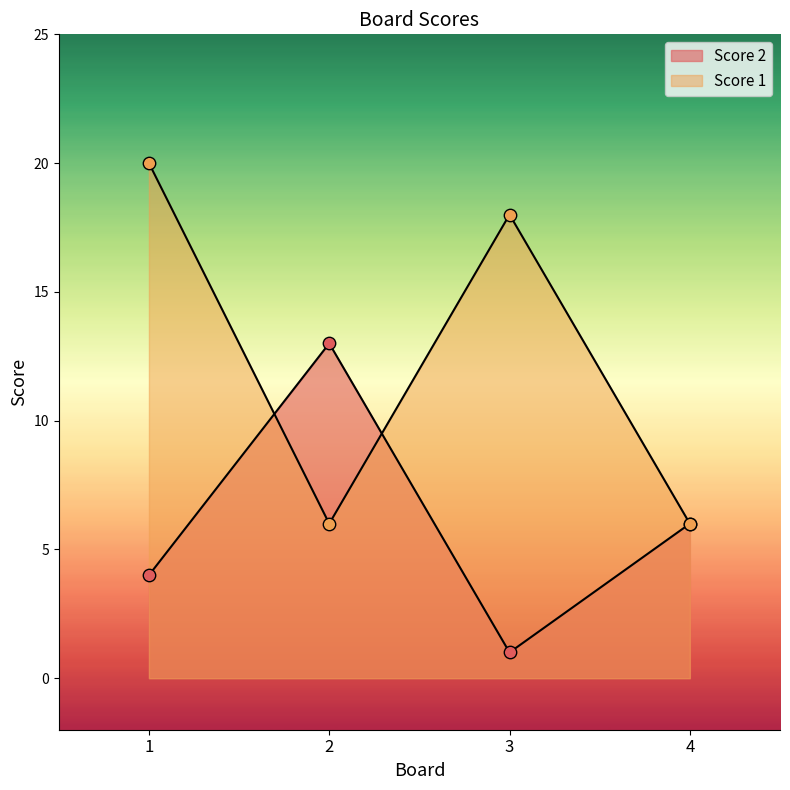

Which series has the largest Y range (max minus min)?

Score 1